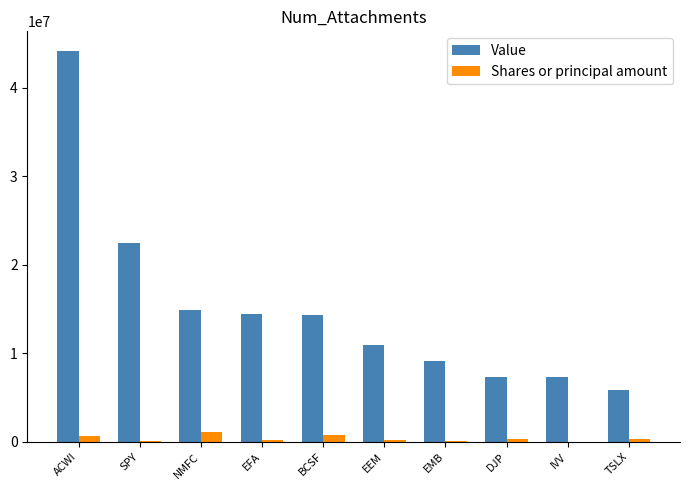

Which series changed the most between NMFC and DJP?

Value